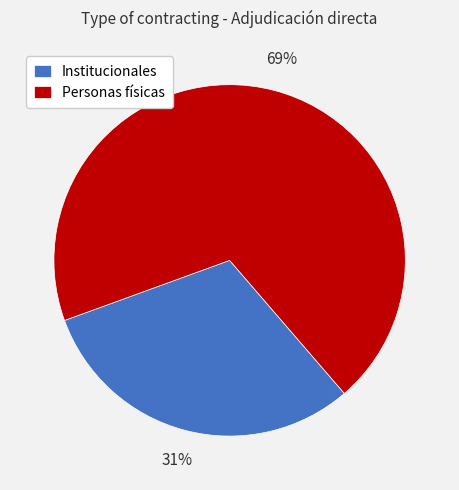

Which slice represents more than half of the pie?

Personas físicas